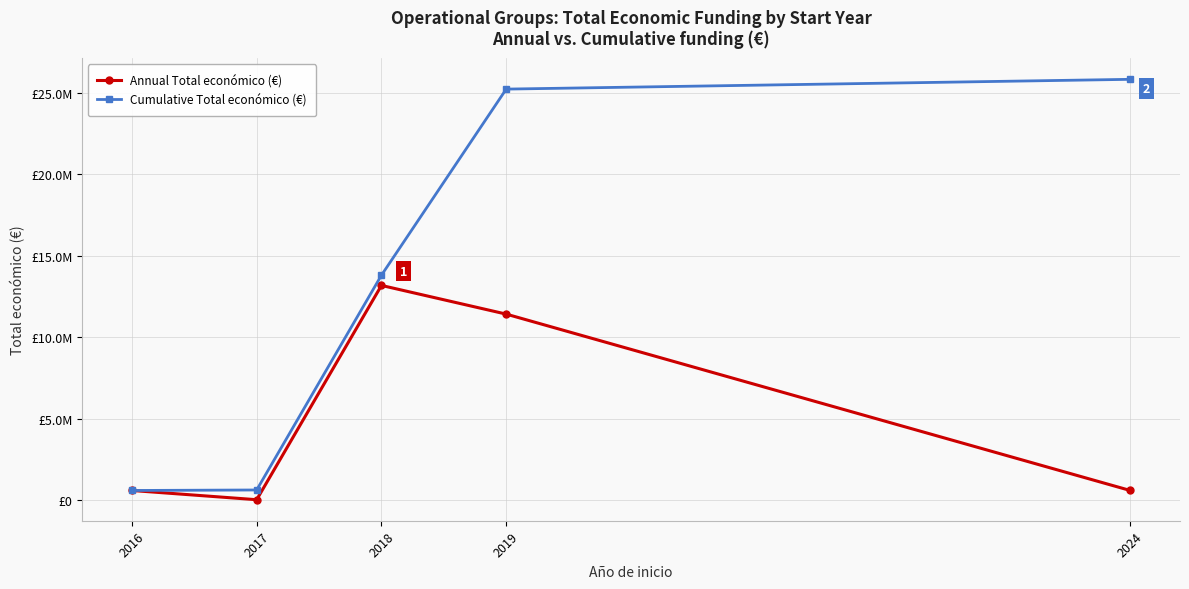

What is the value of the Annual Total económico (€) point at the 3rd from the left?

13180424